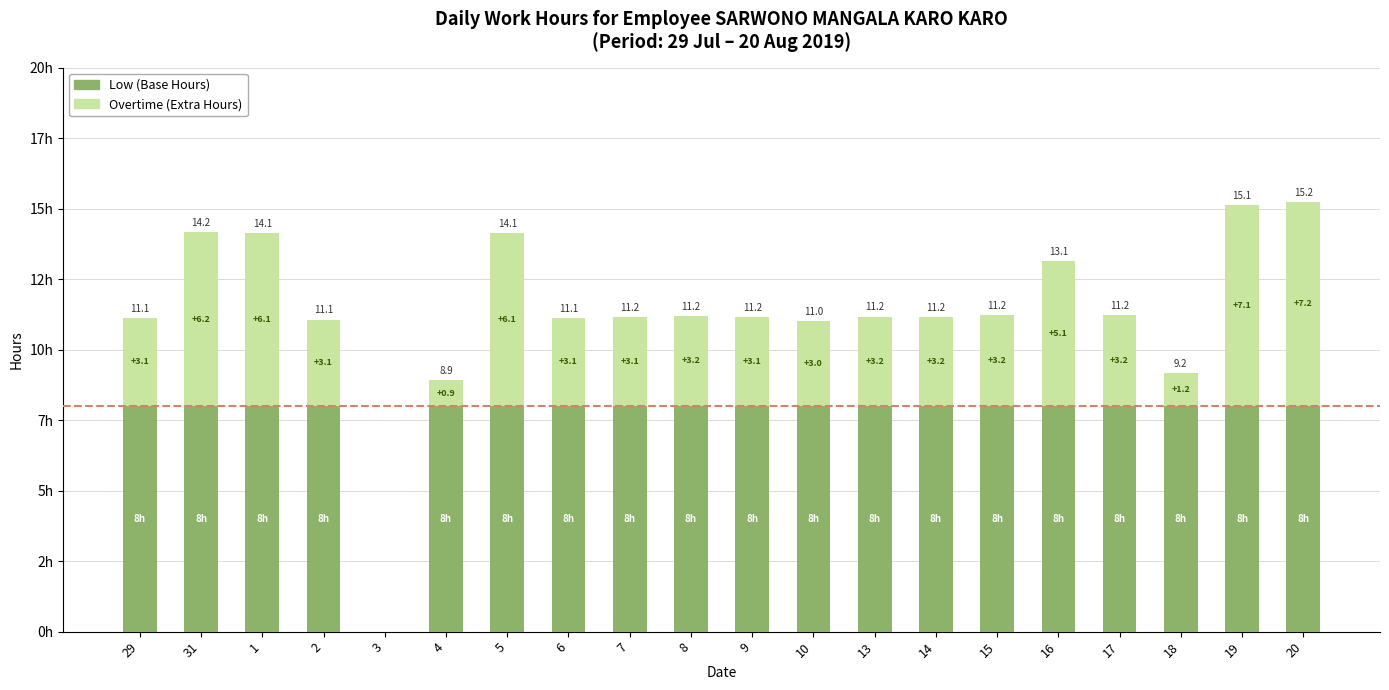

Does the chart contain stacked bars?

Yes